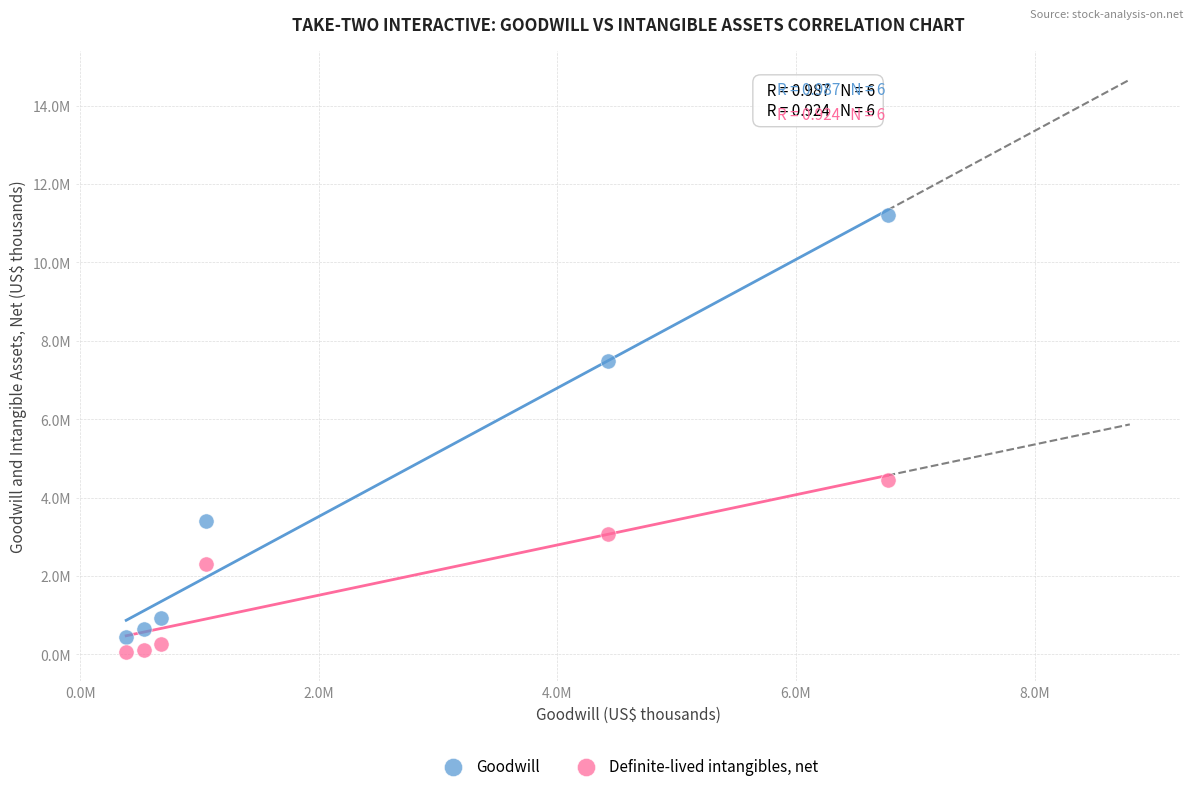

Which series has the largest Y range (max minus min)?

Goodwill